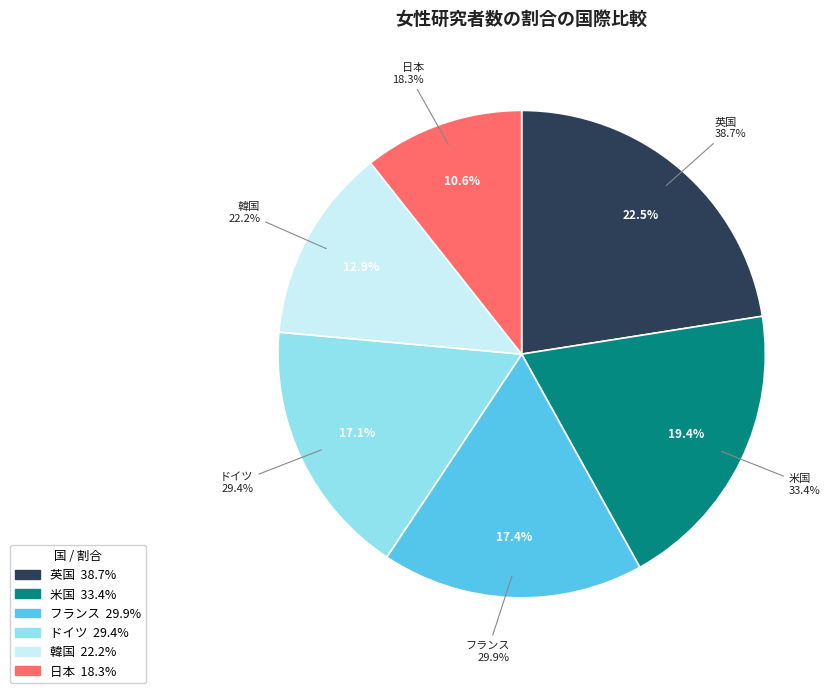

The 日本 slice represents 1% of the pie. True or false?

False